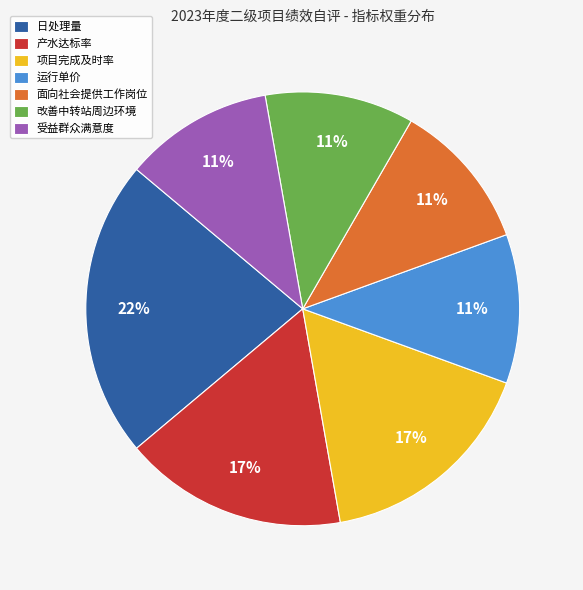

To the nearest percent, what is the combined percentage of 改善中转站周边环境 and 面向社会提供工作岗位?

22%